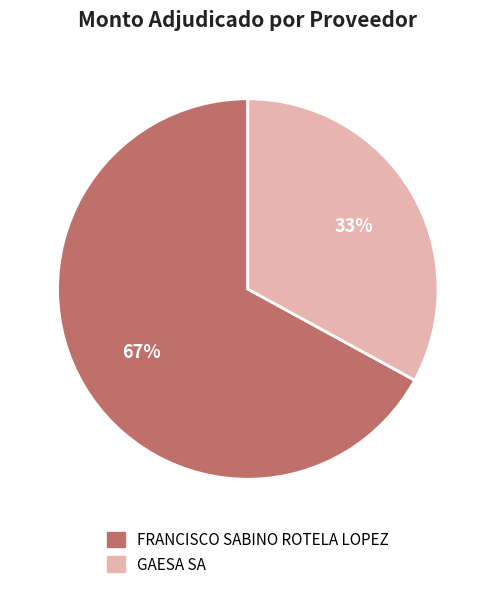

Is there a majority slice in this chart?

Yes